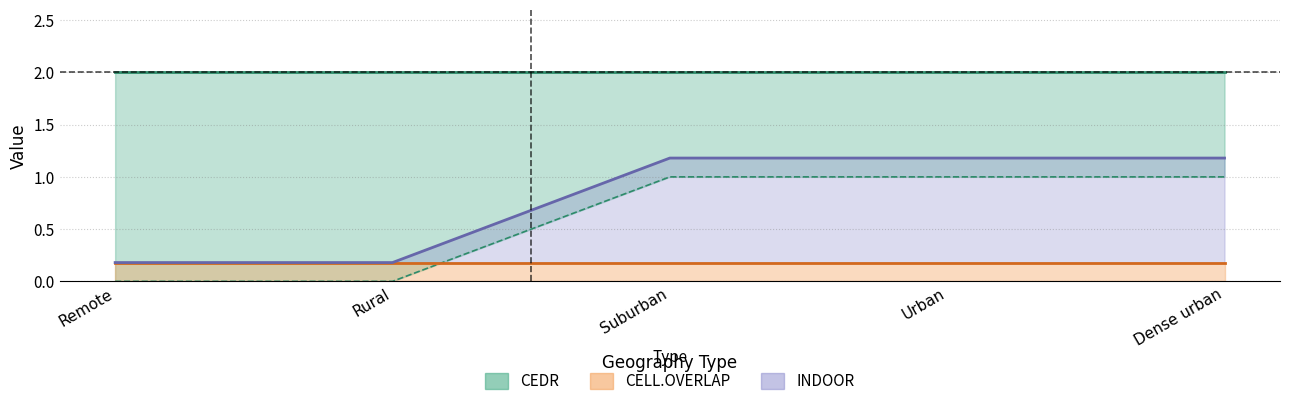

Read the CELL.OVERLAP value at Suburban.

0.2